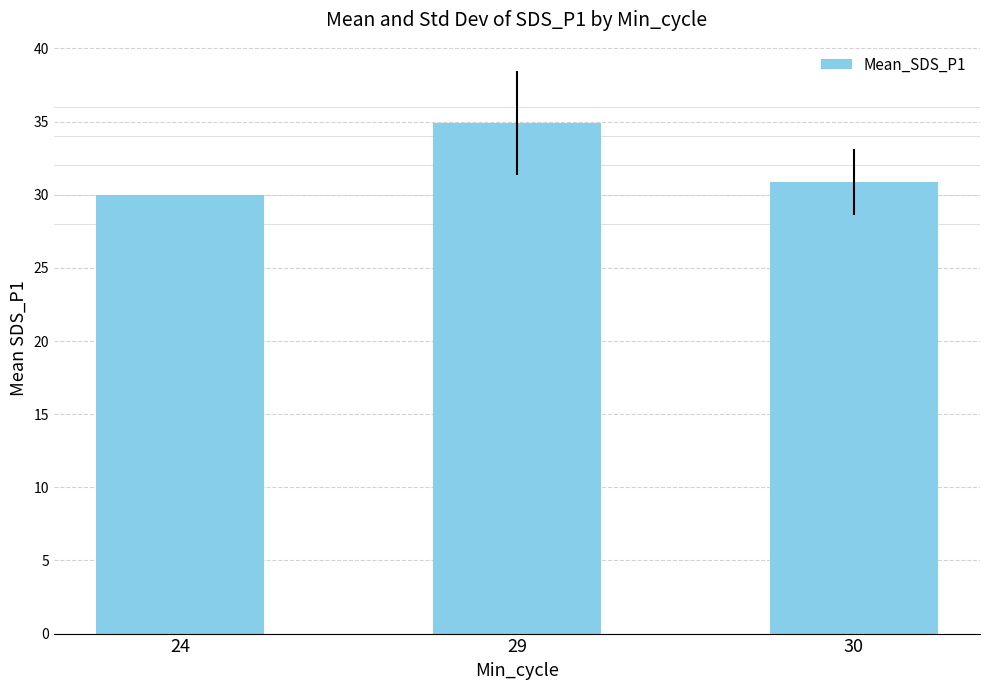

How many data points are less than 30?

1